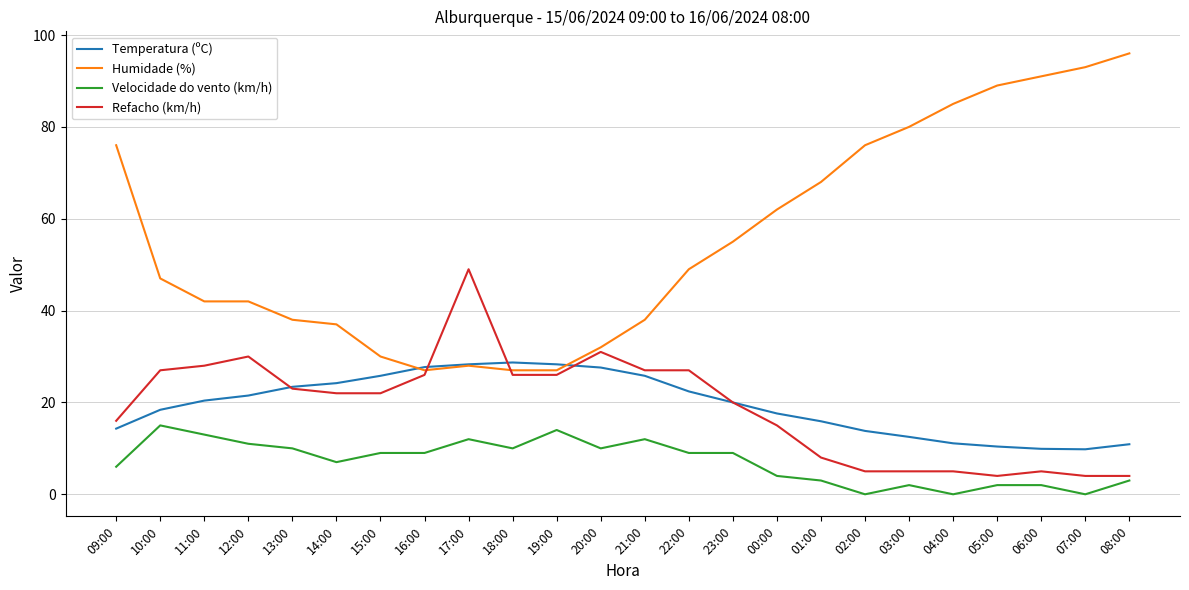

Which label corresponds to the largest value in the chart?

08:00